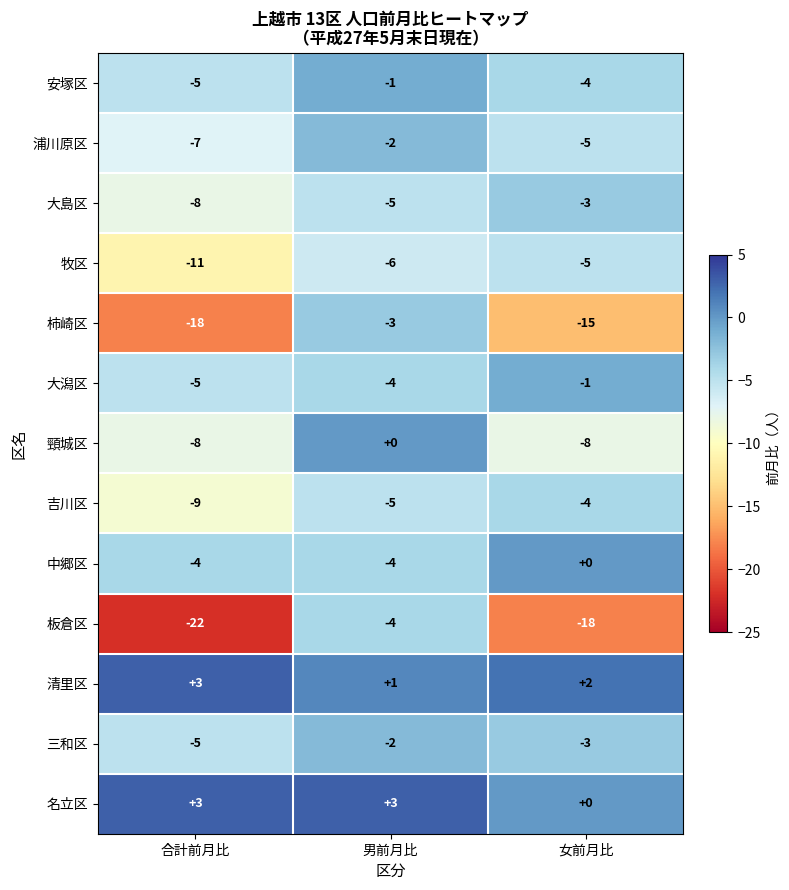

What is the difference between the maximum and minimum values in the 柿崎区 series?

15